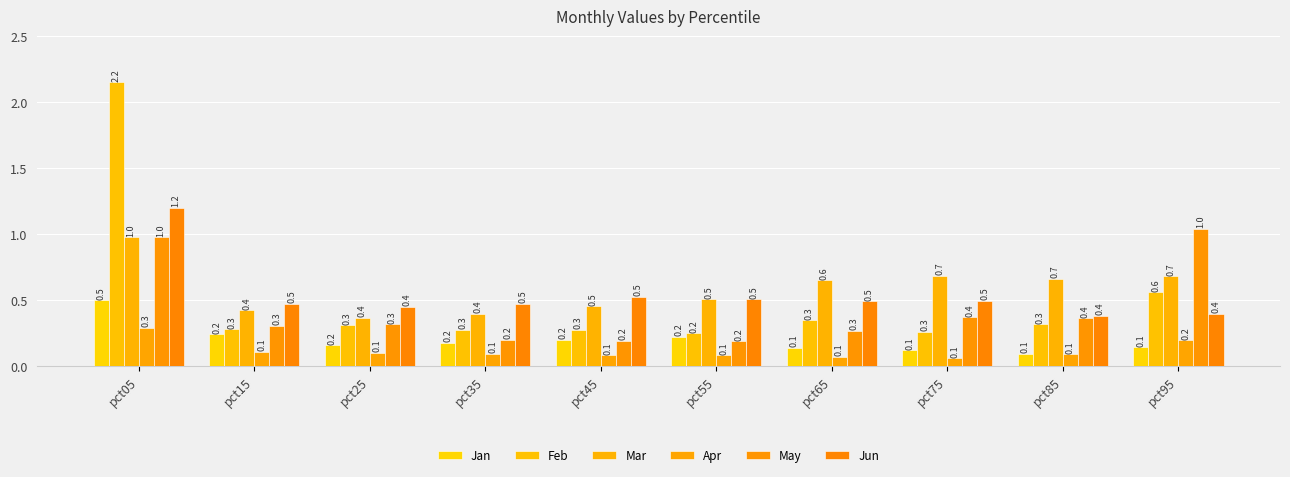

What is the sum of all May values?

4.2